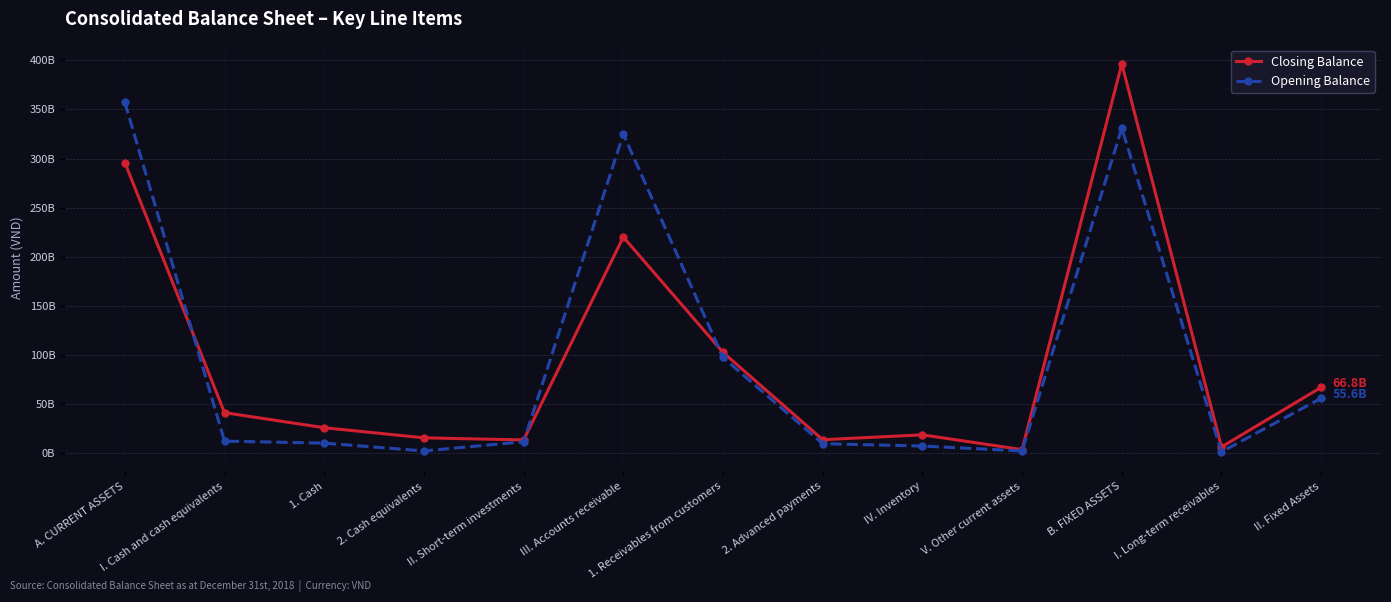

At which label is Closing Balance closest to 199904919600?

III. Accounts receivable